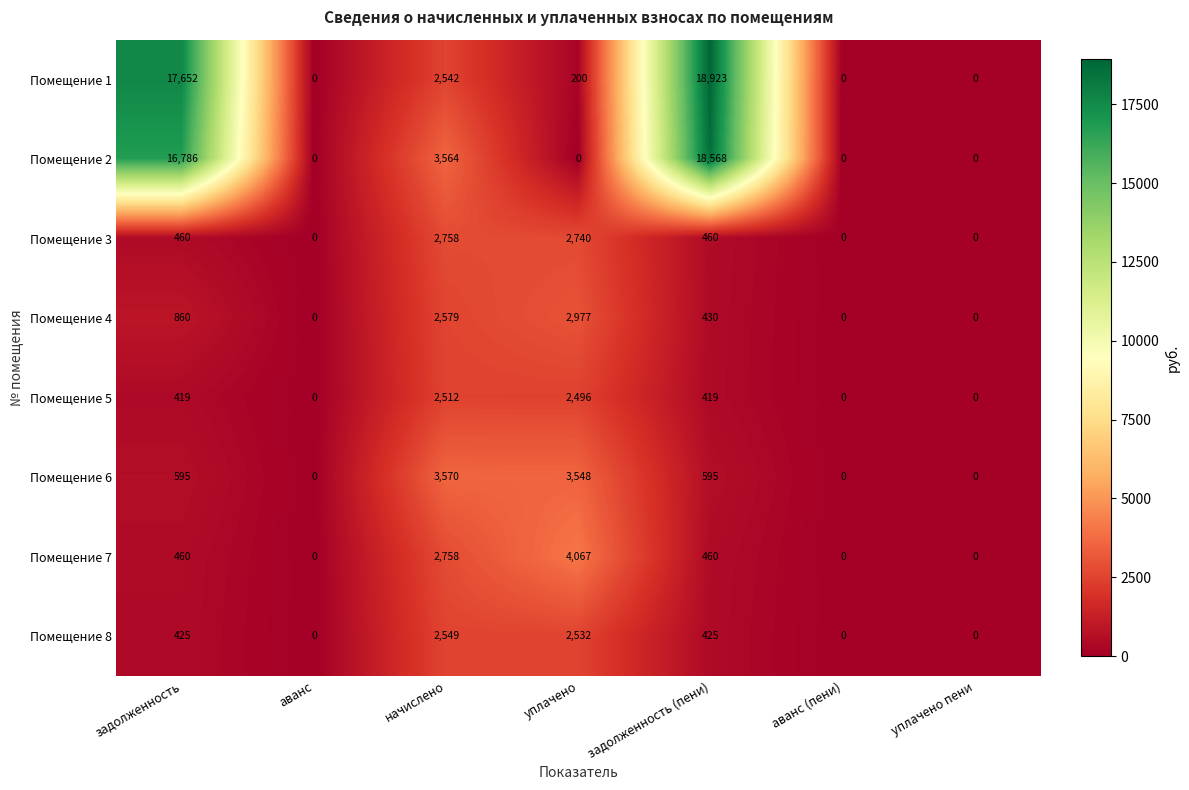

At уплачено, list the series in order from largest to smallest.

Помещение 7, Помещение 6, Помещение 4, Помещение 3, Помещение 8, Помещение 5, Помещение 1, Помещение 2